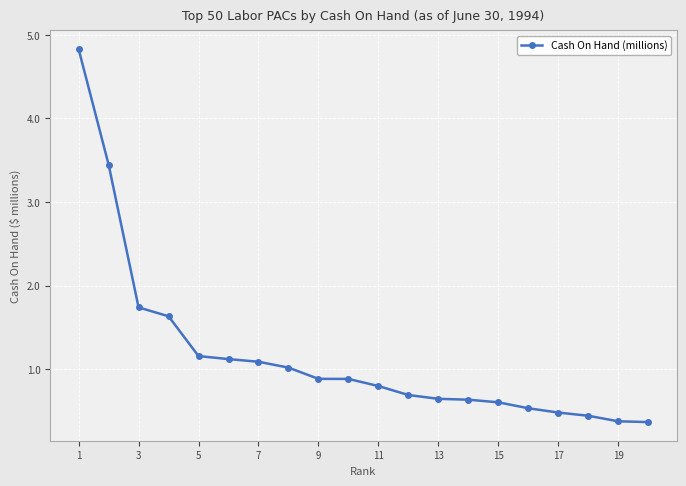

What is the sum of all values?

23.3